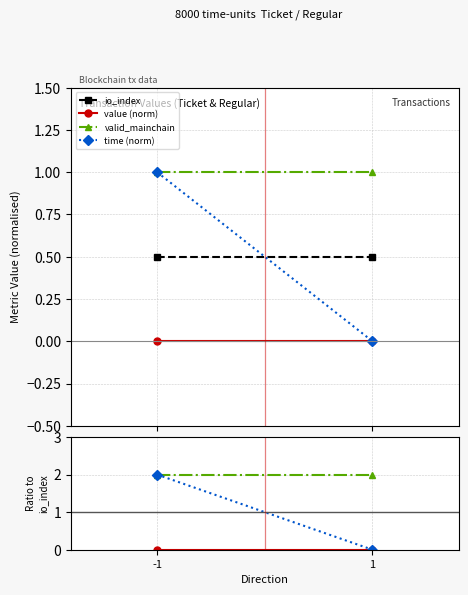

List the series in order of their peak value, highest first.

valid_mainchain, time (norm), io_index, value (norm)